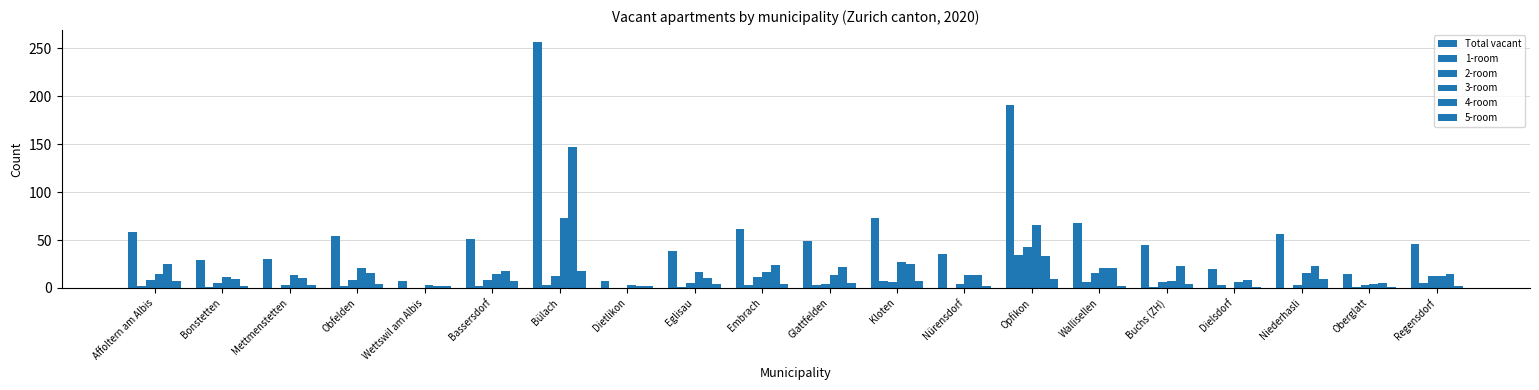

What is the difference between the highest and lowest values at Dielsdorf?

20